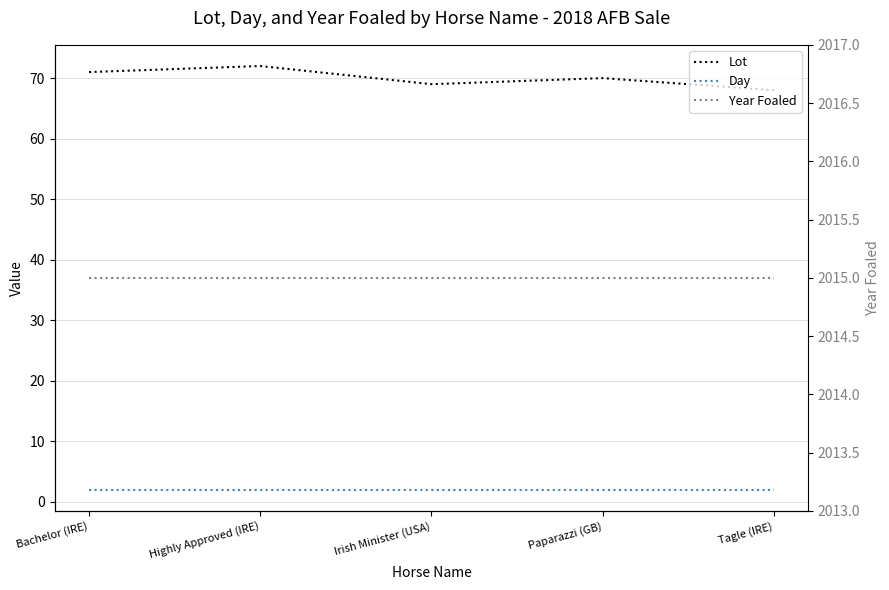

How many lines are shown in the chart?

3